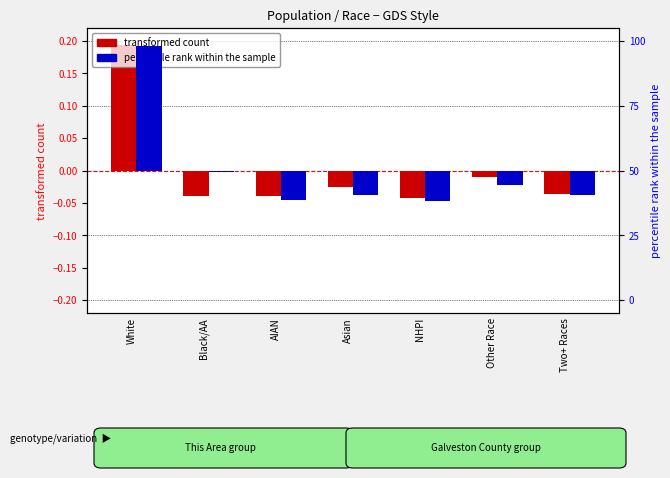

What is the label of the 3rd bar from the left?

AIAN